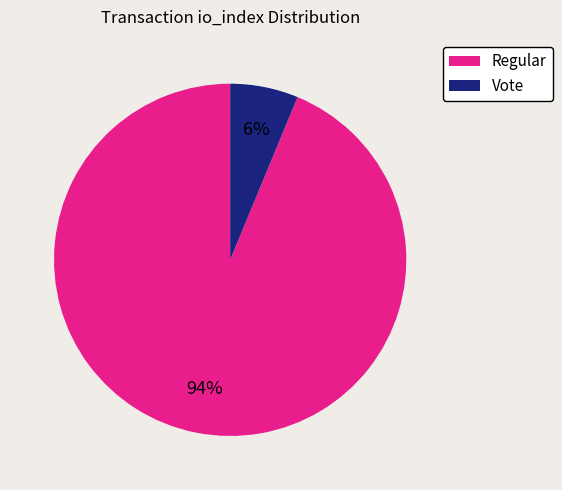

What percentage is the Vote slice, to the nearest percent?

6%